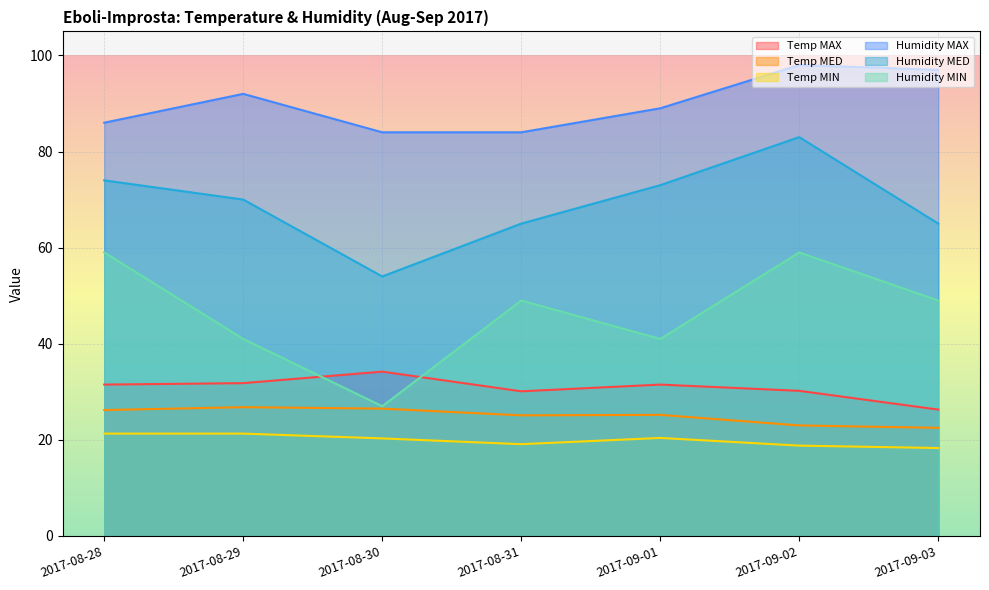

Which category has the highest value across all series?

2017-09-02